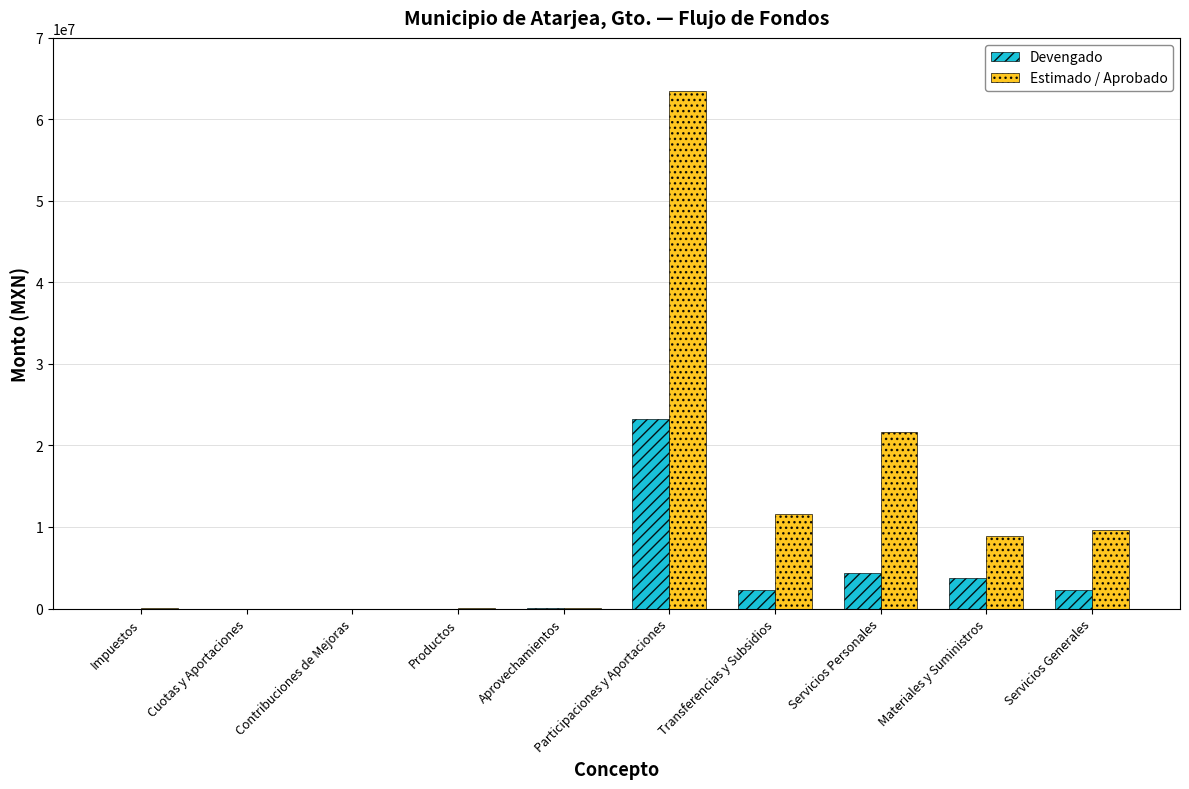

How many groups of bars are there?

10